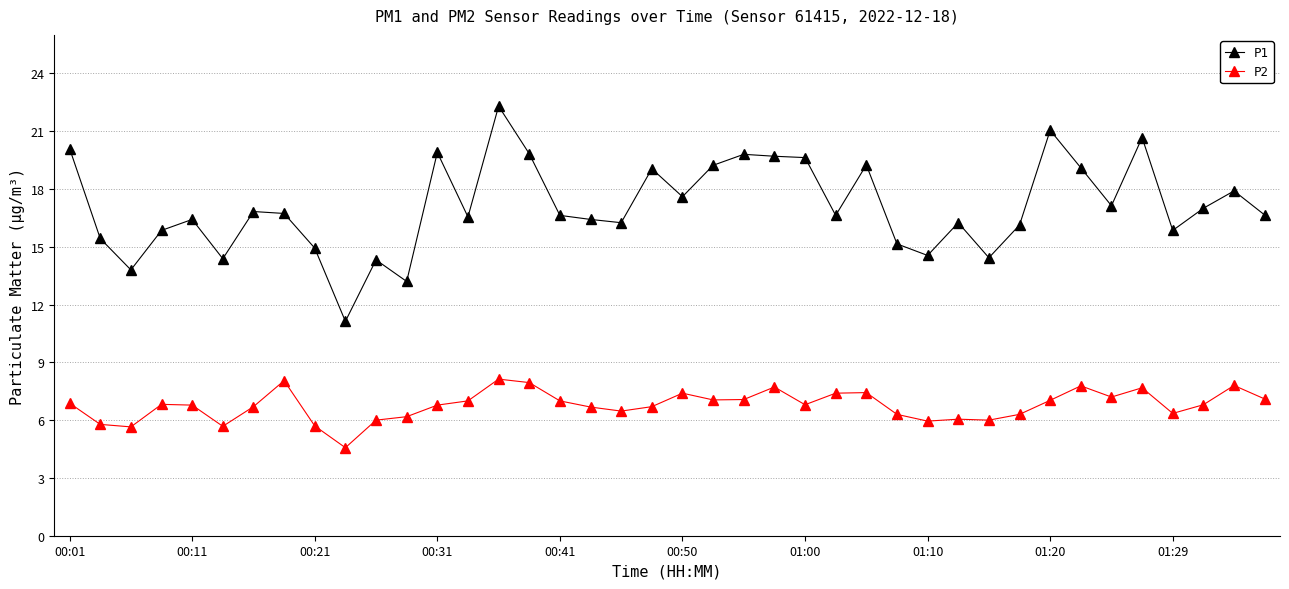

Which series has the largest total across all categories?

P1